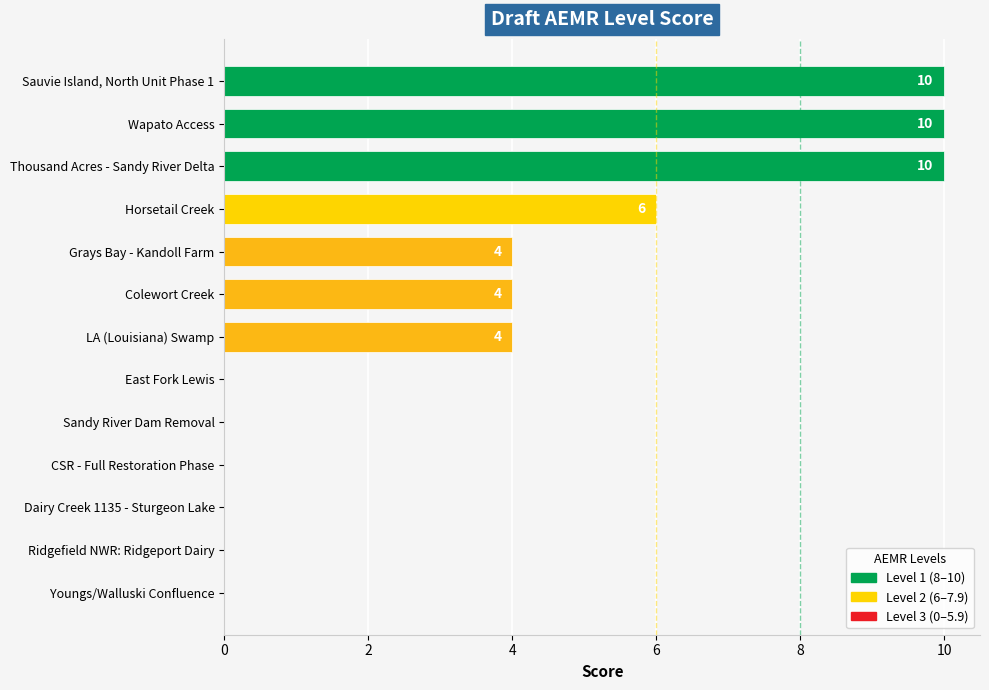

The value at Thousand Acres - Sandy River Delta is 10. True or false?

True